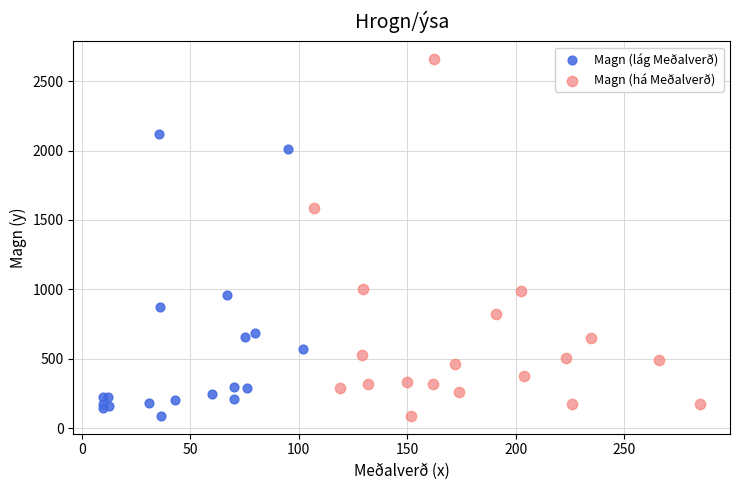

Which series has the largest Y range (max minus min)?

Magn (há Meðalverð)